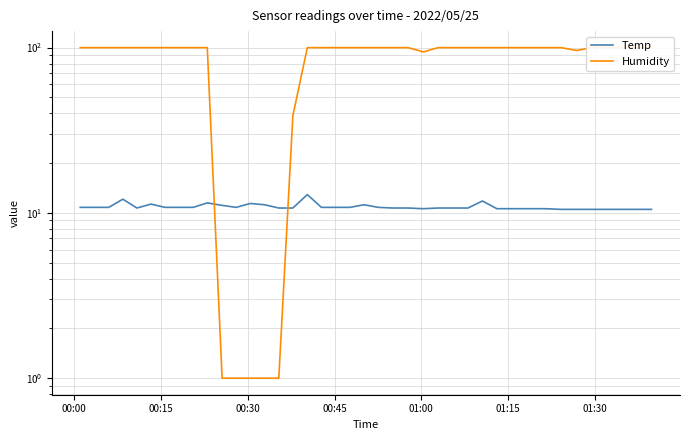

Which series has the largest total across all categories?

Humidity